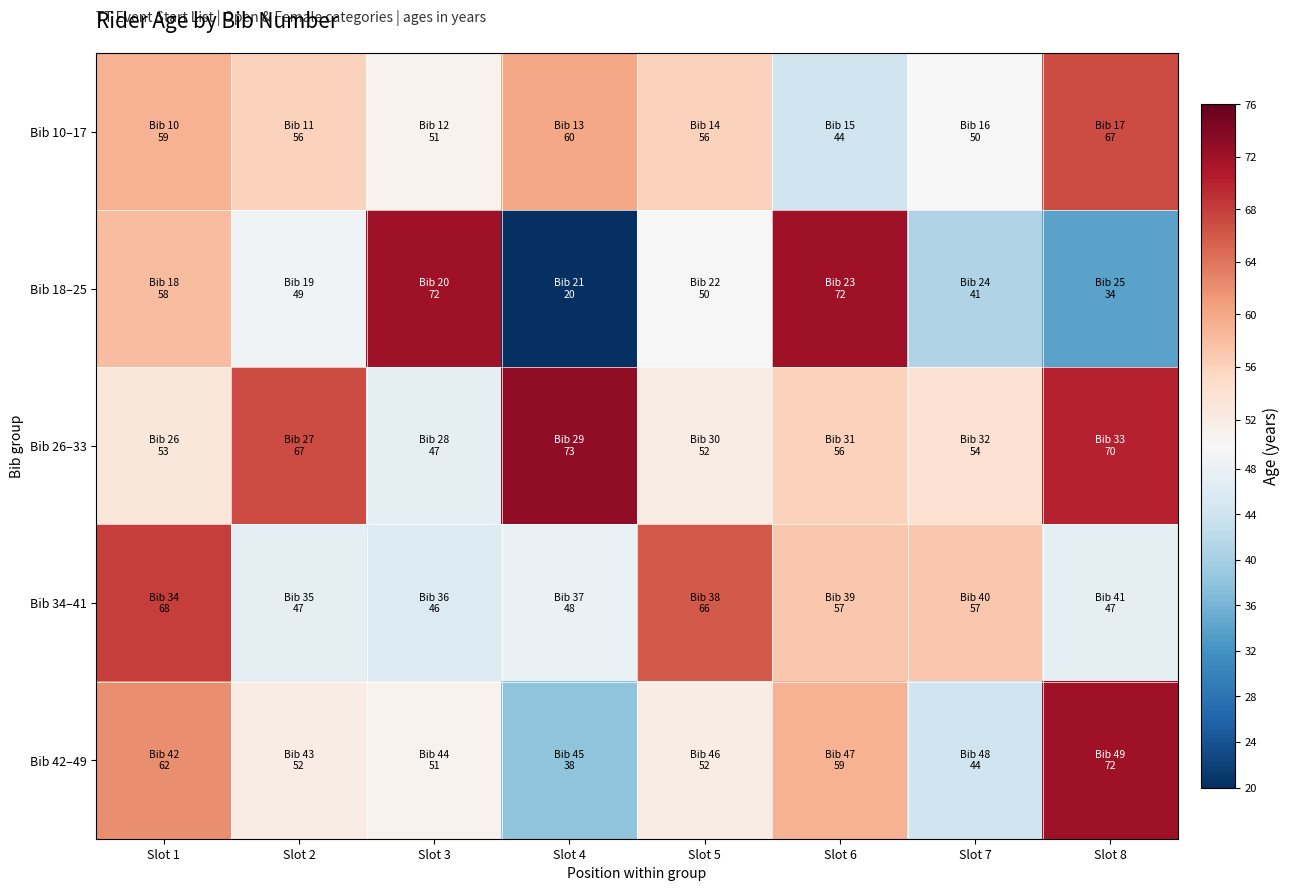

Reading left to right, list all the values displayed in this chart.

Bib 10–17: Slot 1=59	Slot 2=56	Slot 3=51	Slot 4=60	Slot 5=56	Slot 6=44	Slot 7=50	Slot 8=67
Bib 18–25: Slot 1=58	Slot 2=49	Slot 3=72	Slot 4=20	Slot 5=50	Slot 6=72	Slot 7=41	Slot 8=34
Bib 26–33: Slot 1=53	Slot 2=67	Slot 3=47	Slot 4=73	Slot 5=52	Slot 6=56	Slot 7=54	Slot 8=70
Bib 34–41: Slot 1=68	Slot 2=47	Slot 3=46	Slot 4=48	Slot 5=66	Slot 6=57	Slot 7=57	Slot 8=47
Bib 42–49: Slot 1=62	Slot 2=52	Slot 3=51	Slot 4=38	Slot 5=52	Slot 6=59	Slot 7=44	Slot 8=72